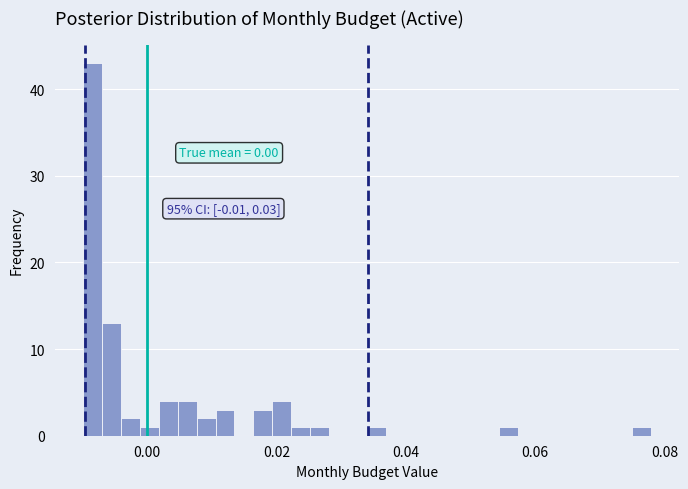

Read against the x-axis, roughly where is the centre of the tallest bar?

-0.008